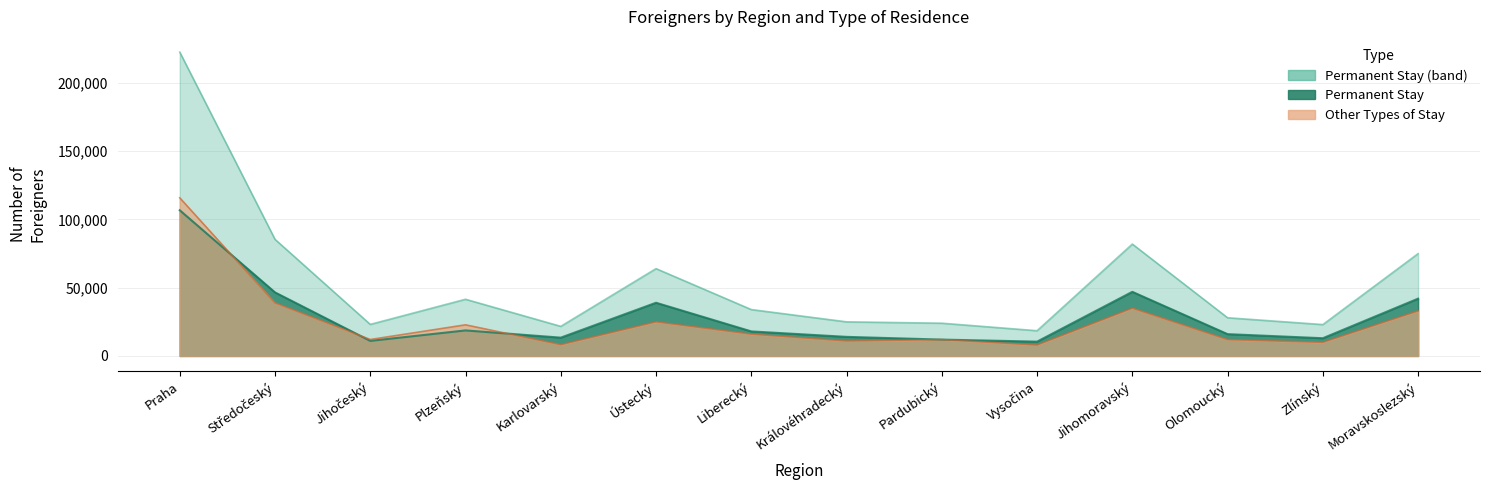

Which category has the highest value across all series?

Praha